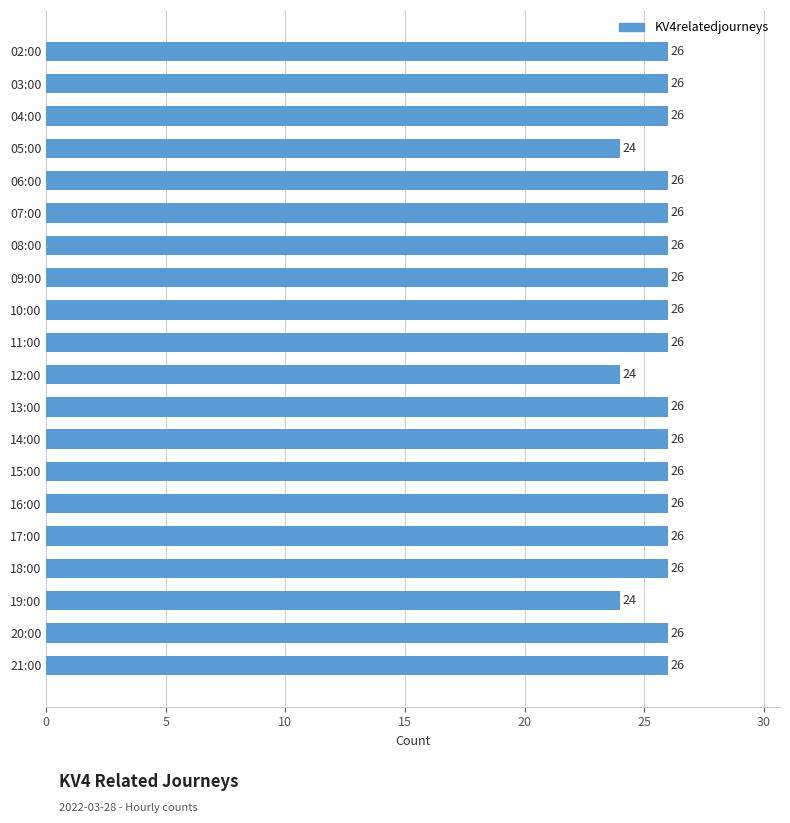

What is the value of the 14th bar from the top?

26